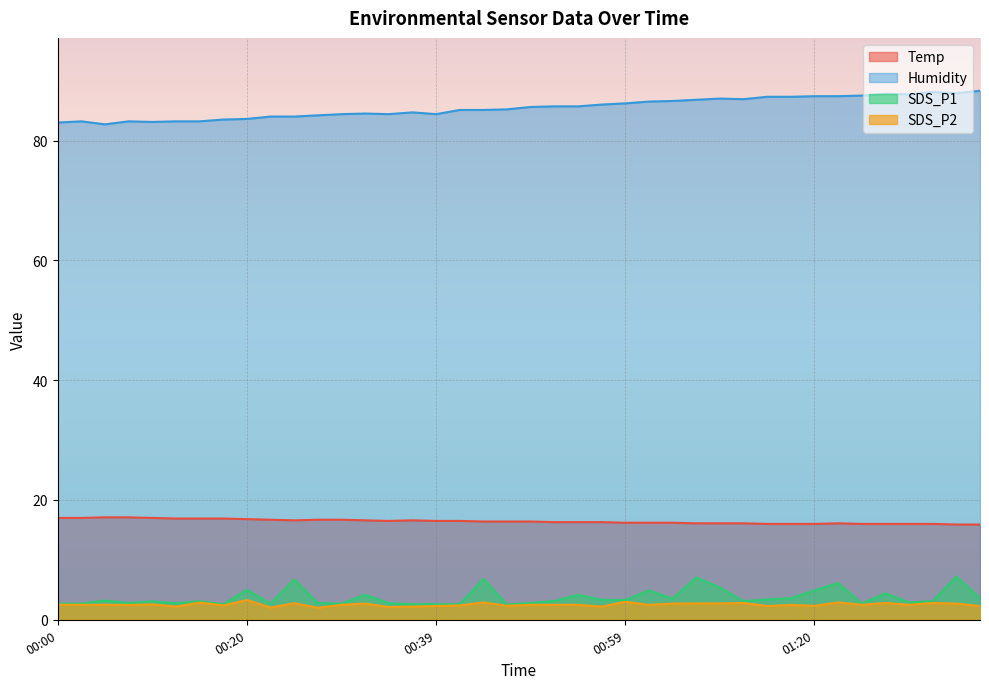

What is the difference between the highest and lowest values at 00:05?

80.2